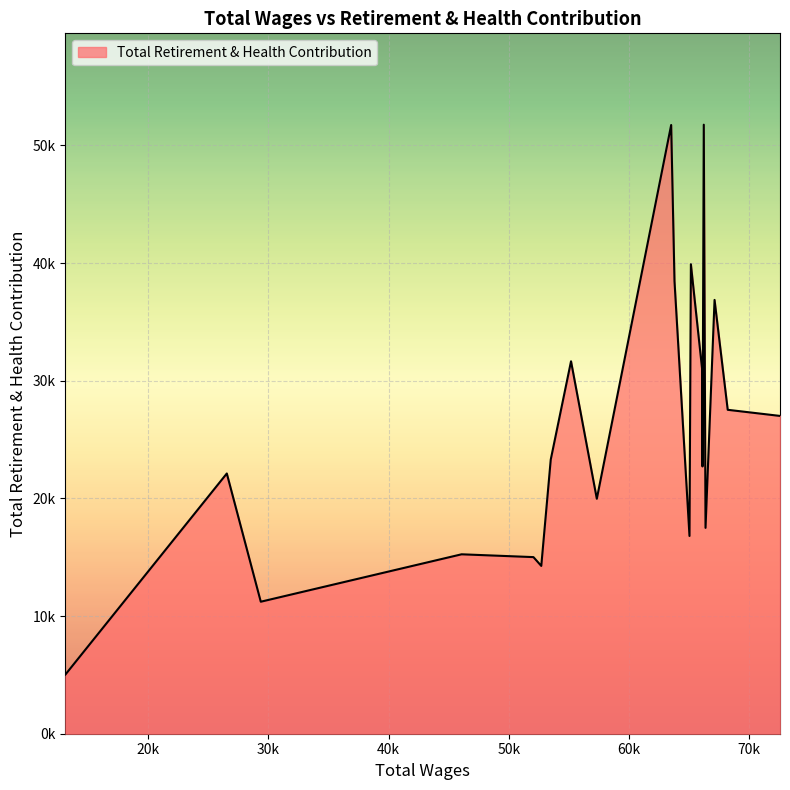

Does the chart display data point markers on the line(s)?

No